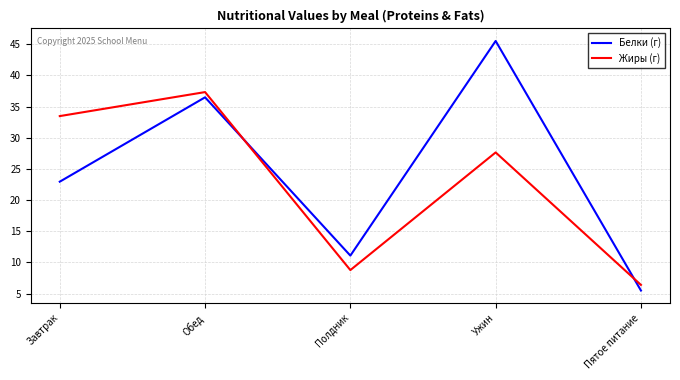

What is the difference between the highest and lowest values at Полдник?

2.3